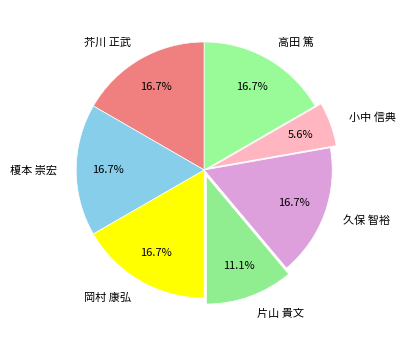

What percentage is NOT represented by 高田 篤?

83.3%